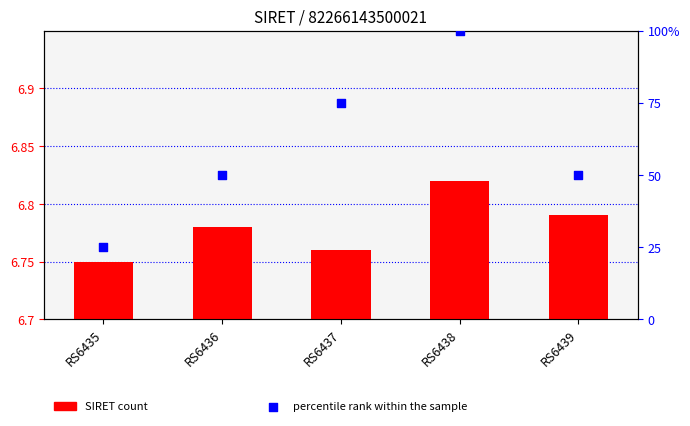

What is the total value across all series at RS6438?

106.8